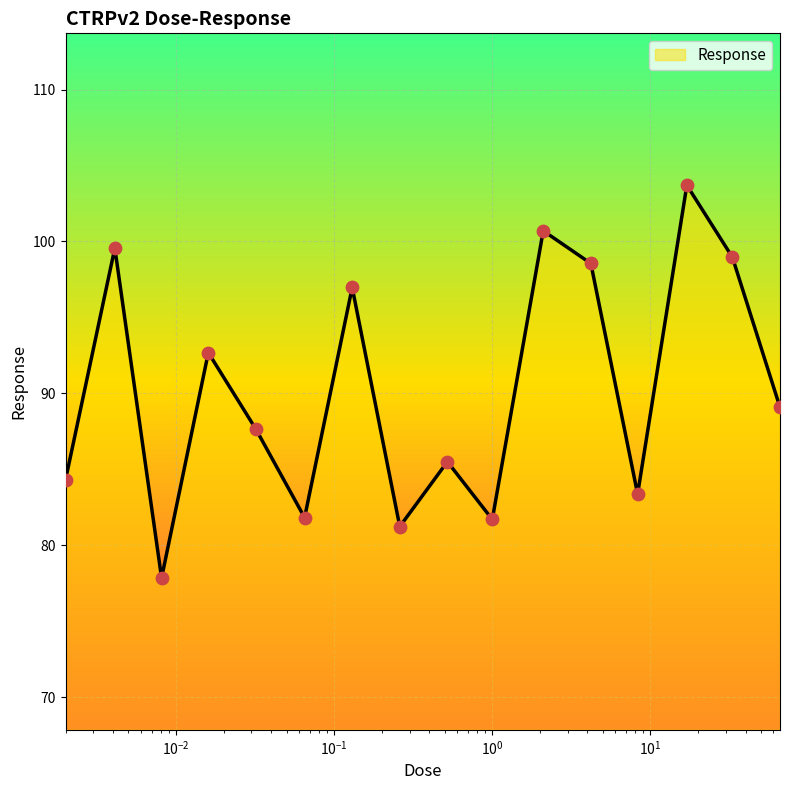

What is the maximum value shown in the chart?

103.7